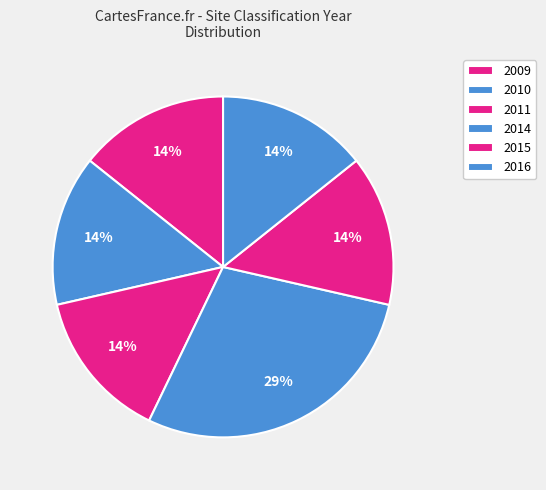

How many segments does this pie chart have?

6